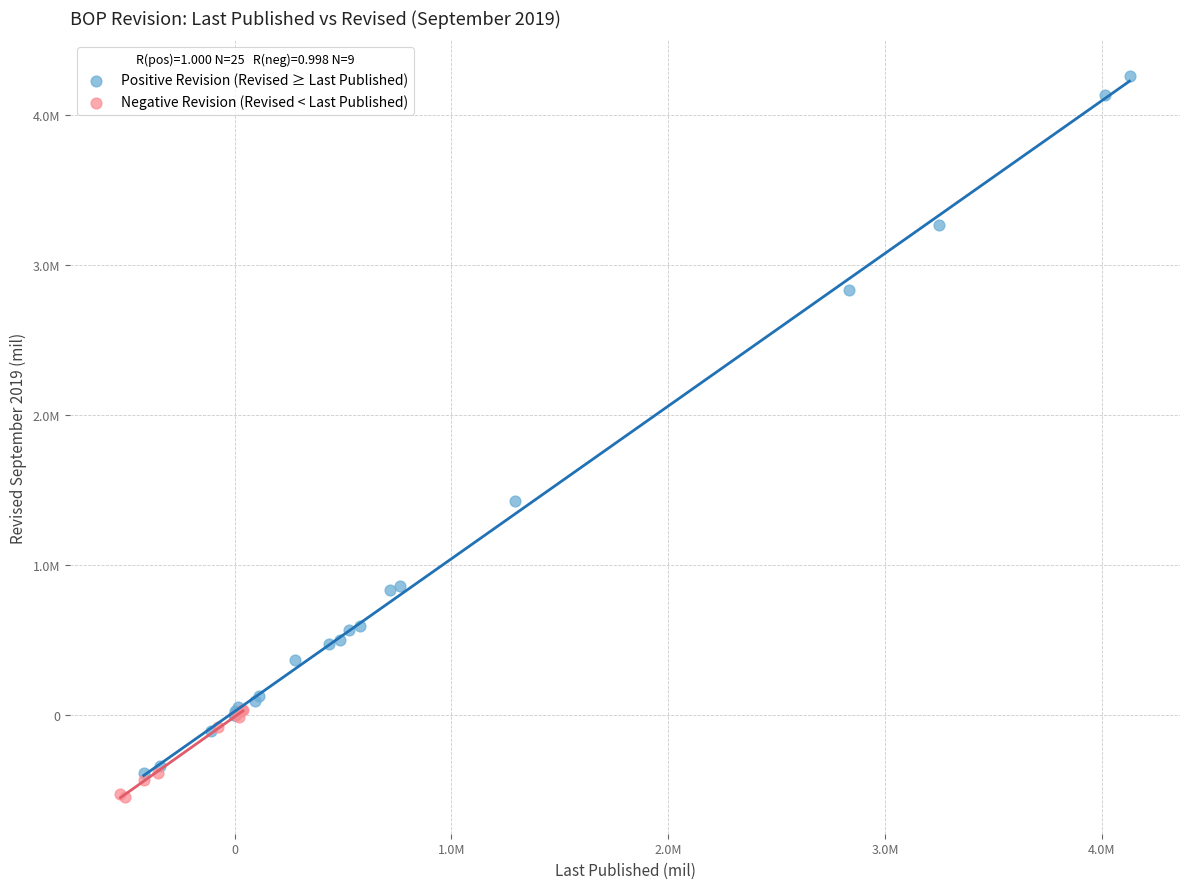

What are all the series names shown in the legend?

Positive Revision (Revised ≥ Last Published), Negative Revision (Revised < Last Published)